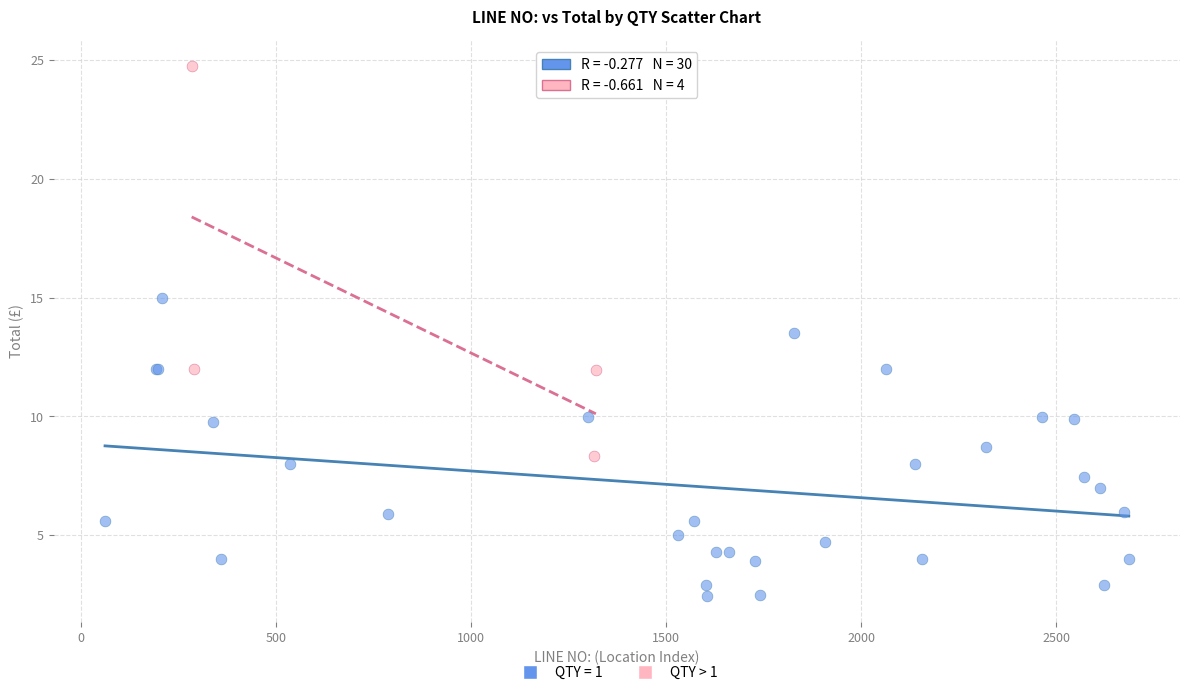

Which series reaches the minimum Y coordinate?

QTY = 1